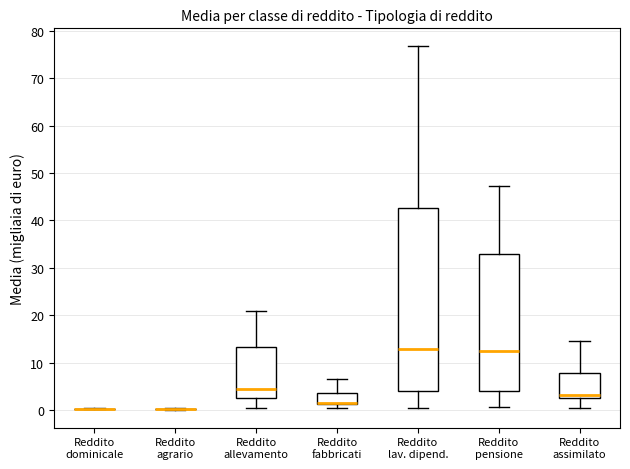

Reading left to right, read every box against the y-axis: the position of its median line, the range the box covers, and the ends of its whiskers. The values are not printed on the chart, so give them approximately, as read against the axis.

Reddito dominicale: box collapsed to a line at 0, whiskers 0 to 0
Reddito agrario: box collapsed to a line at 0, whiskers 0 to 0
Reddito allevamento: median 4, box 2 to 13, whiskers 0 to 21
Reddito fabbricati: median 2 (drawn on the box's lower edge), box 1 to 4, whiskers 0 to 6
Reddito lav. dipend.: median 13, box 4 to 43, whiskers 0 to 77
Reddito pensione: median 13, box 4 to 33, whiskers 1 to 47
Reddito assimilato: median 3, box 2 to 8, whiskers 0 to 14